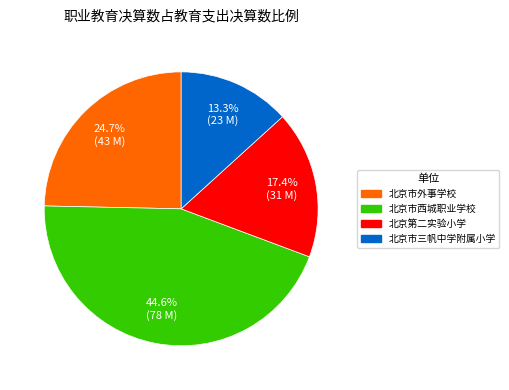

Is there any slice that represents more than half of the pie?

No